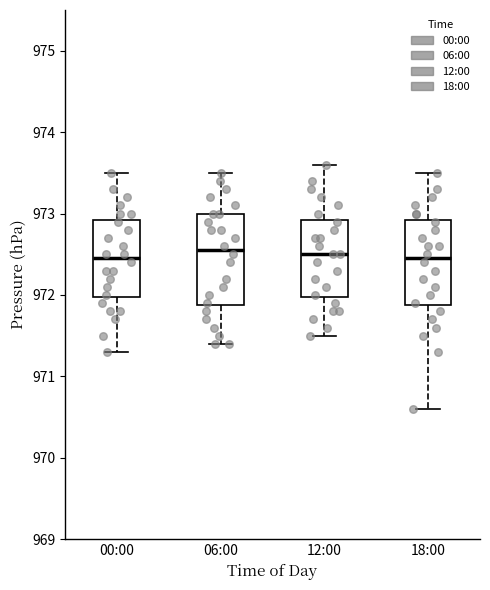

Reading left to right, transcribe this box plot: for each box, give where its median line is, the range the box spans, and where its two whiskers end, as read against the y-axis. The values are not printed on the chart, so give them approximately, as read against the axis.

00:00: median 972.5, box 972.0 to 972.9, whiskers 971.3 to 973.5
06:00: median 972.6, box 971.9 to 973.0, whiskers 971.4 to 973.5
12:00: median 972.5, box 972.0 to 972.9, whiskers 971.5 to 973.6
18:00: median 972.5, box 971.9 to 972.9, whiskers 970.6 to 973.5